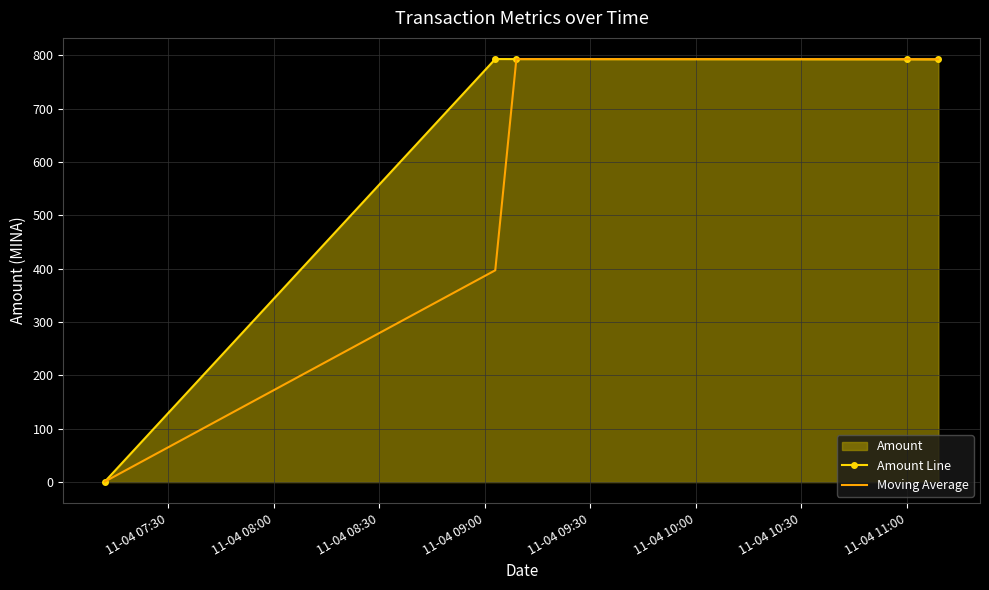

What is the maximum value shown in the chart?

793.3